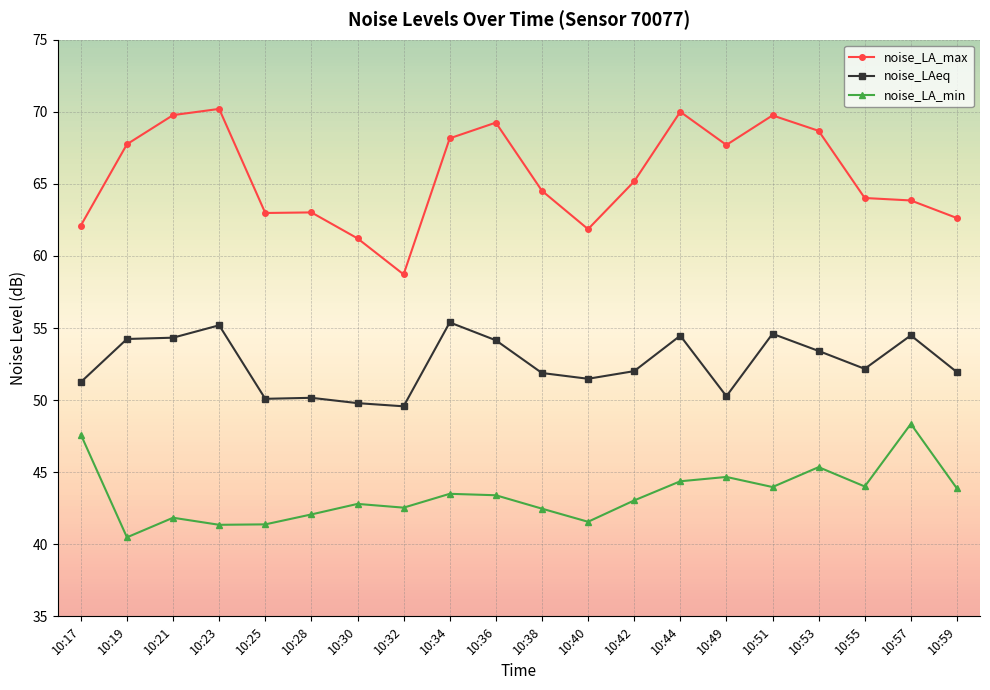

At which category does noise_LA_max reach its first local peak?

10:23